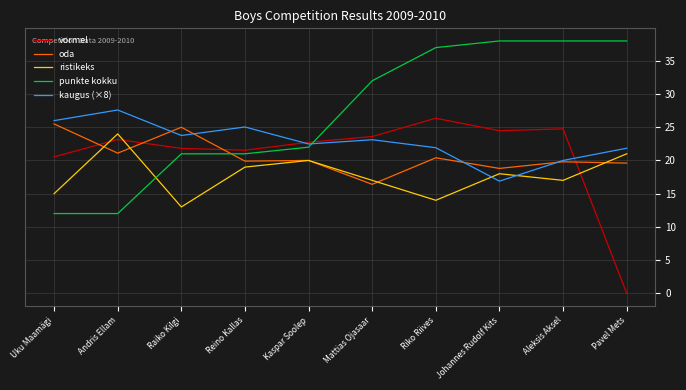

How many intersections are there between ristikeks and vormel?

3